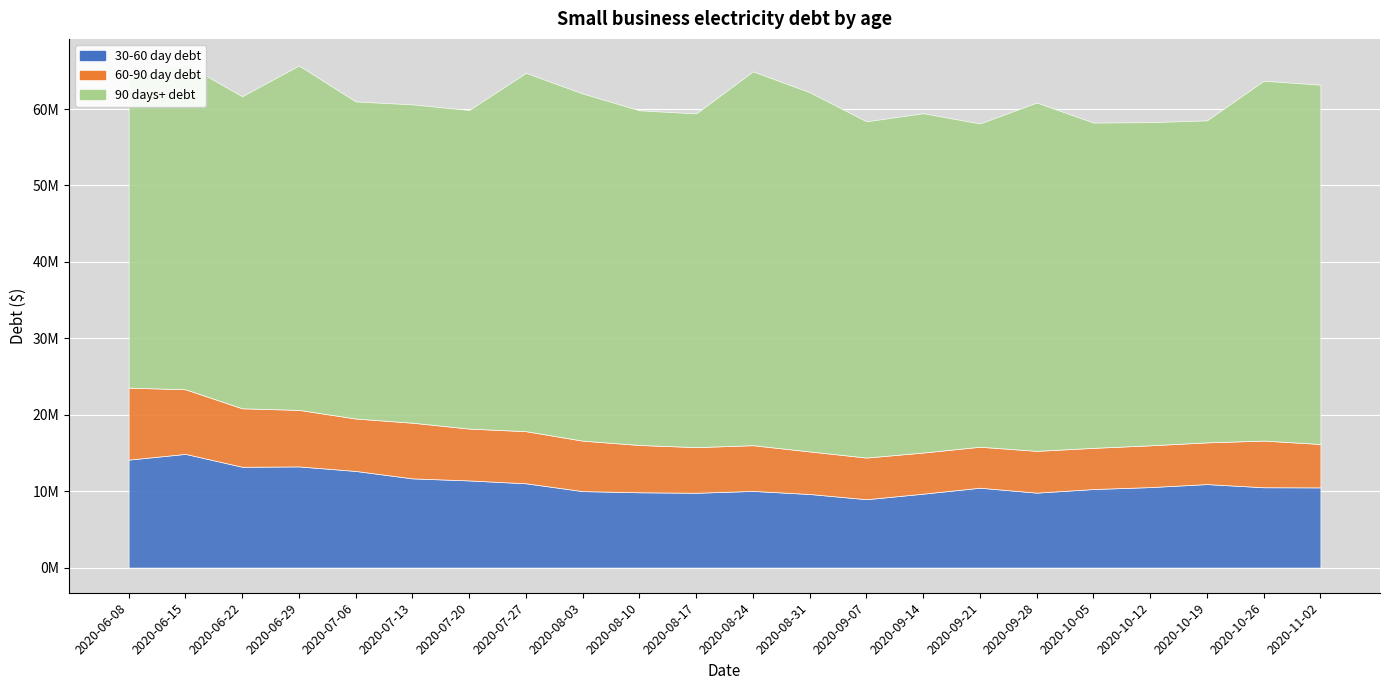

Which series changed the most between 2020-07-13 and 2020-10-19?

60-90 day debt